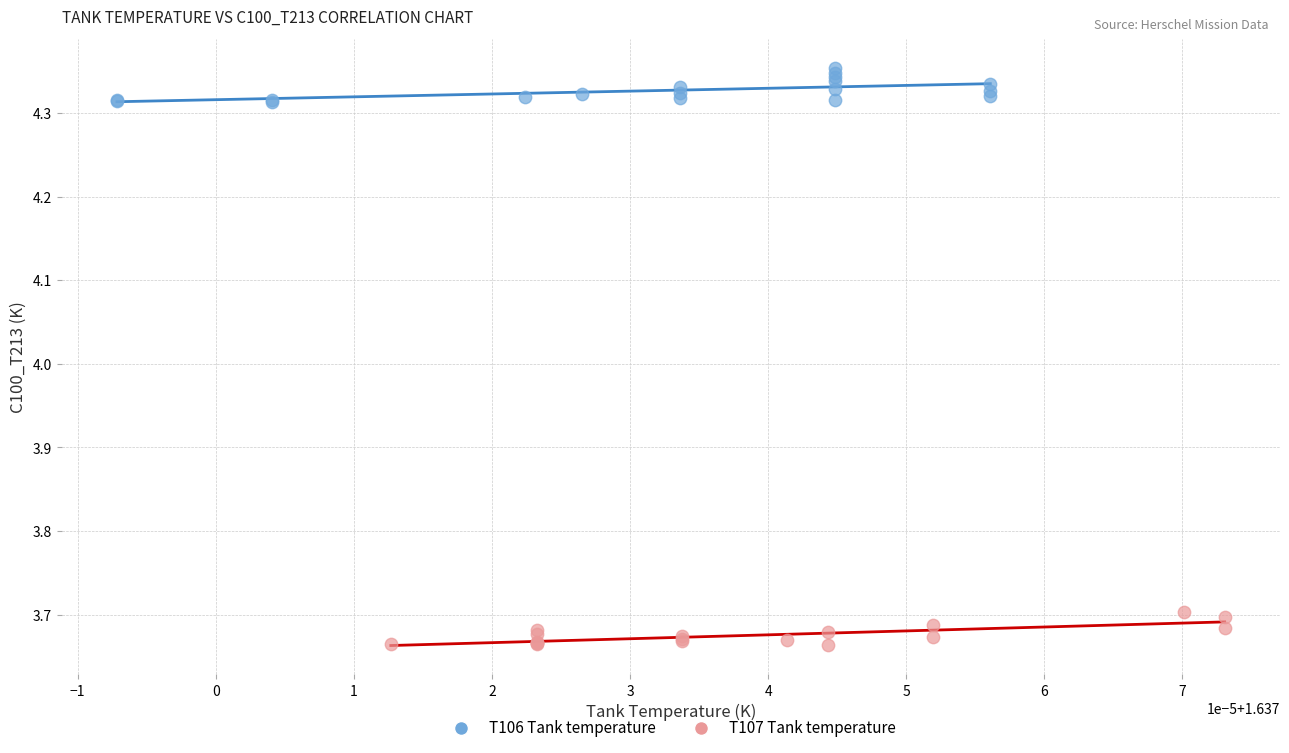

Which series contains the lowest Y value?

T107 Tank temperature